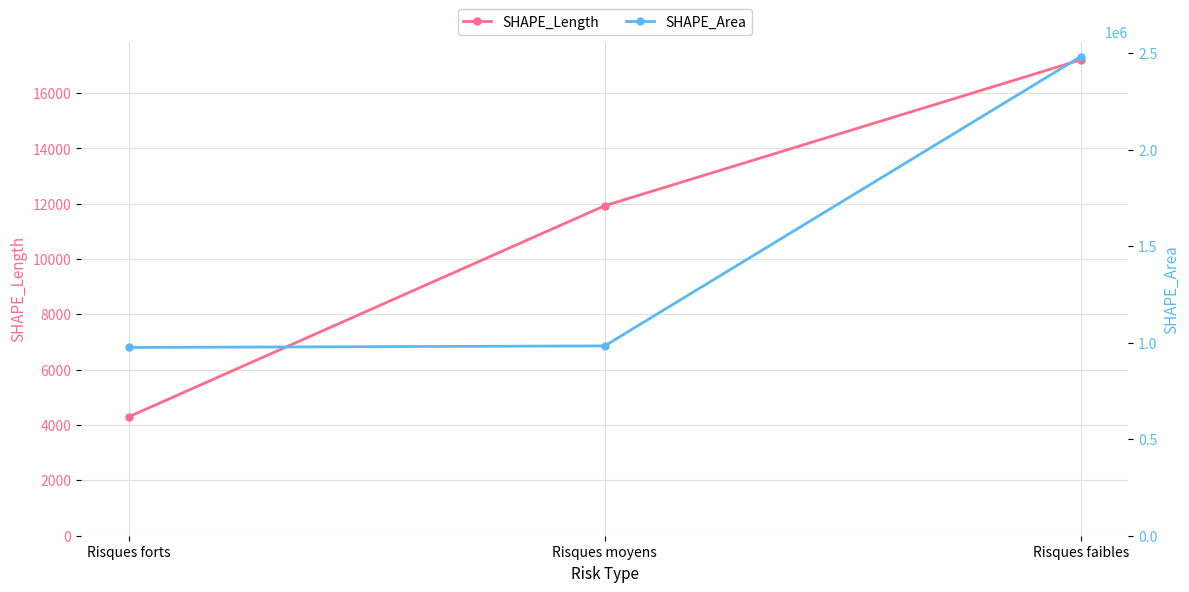

Reading left to right, list all the values displayed in this chart.

SHAPE_Length: 4299.3	11930.7	17203.9
SHAPE_Area: 975516.9	983690.9	2483003.5